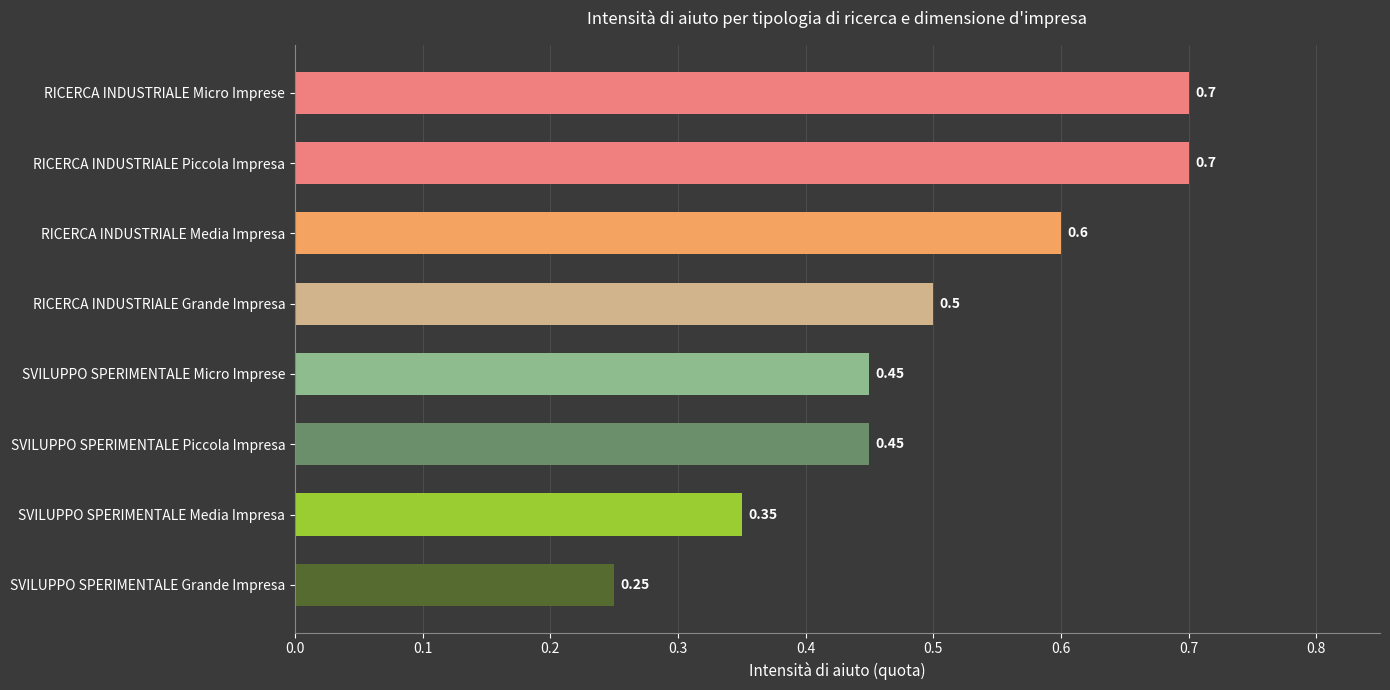

What is the label of the 7th bar from the bottom?

RICERCA INDUSTRIALE Piccola Impresa